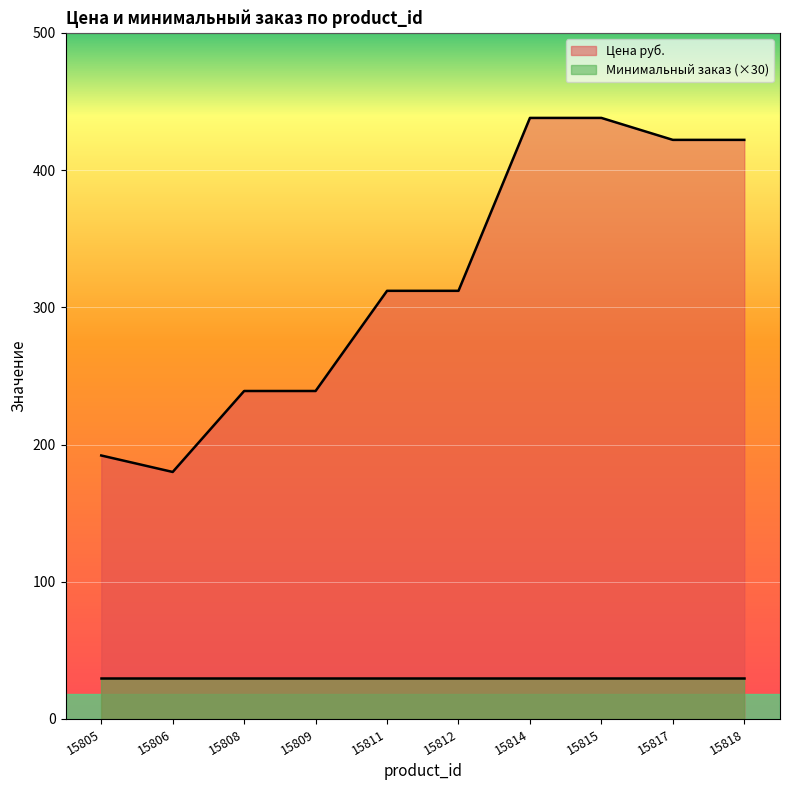

The chart shows a value of 725 at 15817. True or false?

False